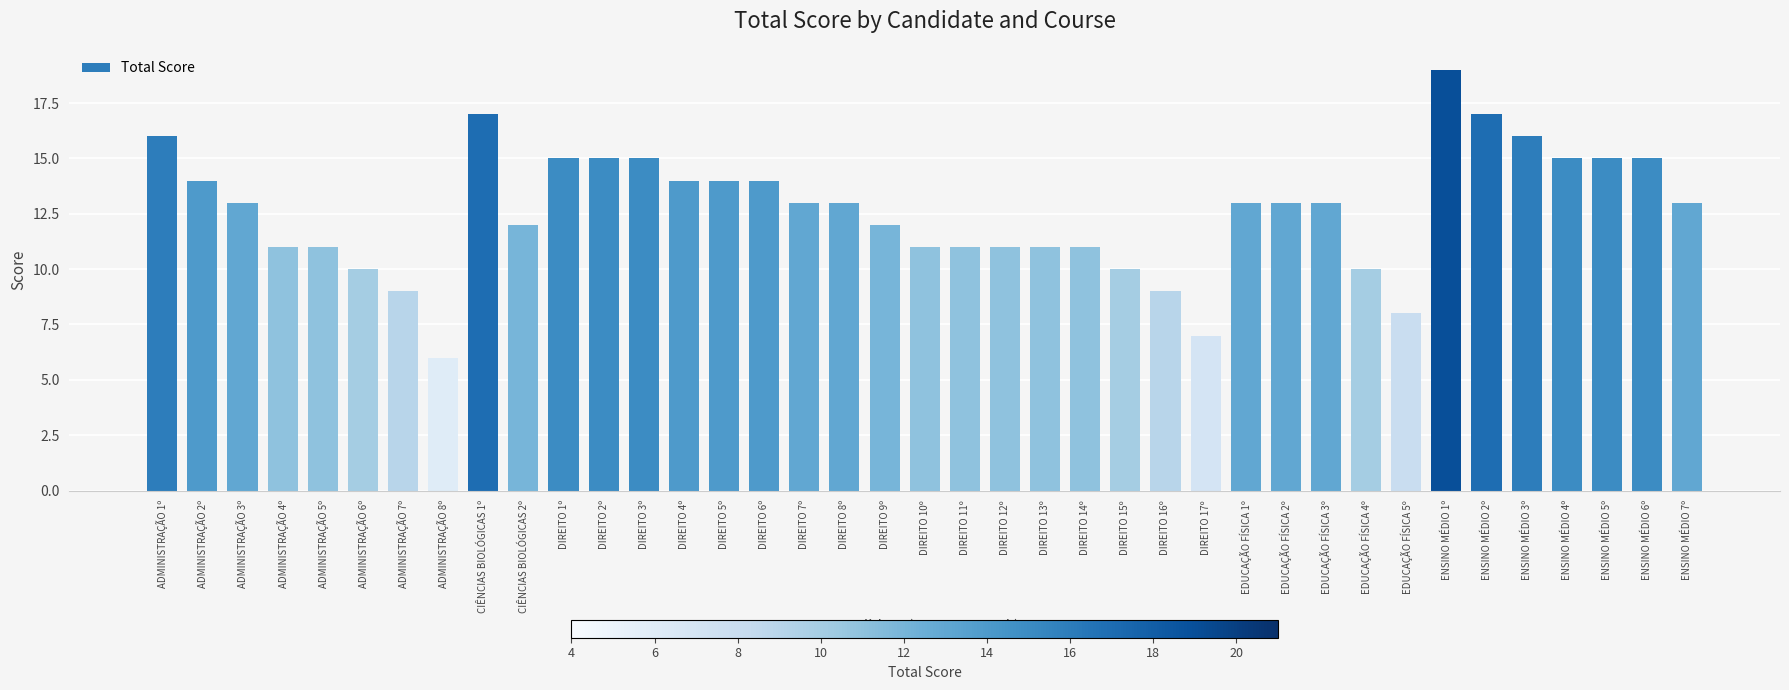

At which category does the chart reach its peak across all series?

ENSINO MÉDIO 1º